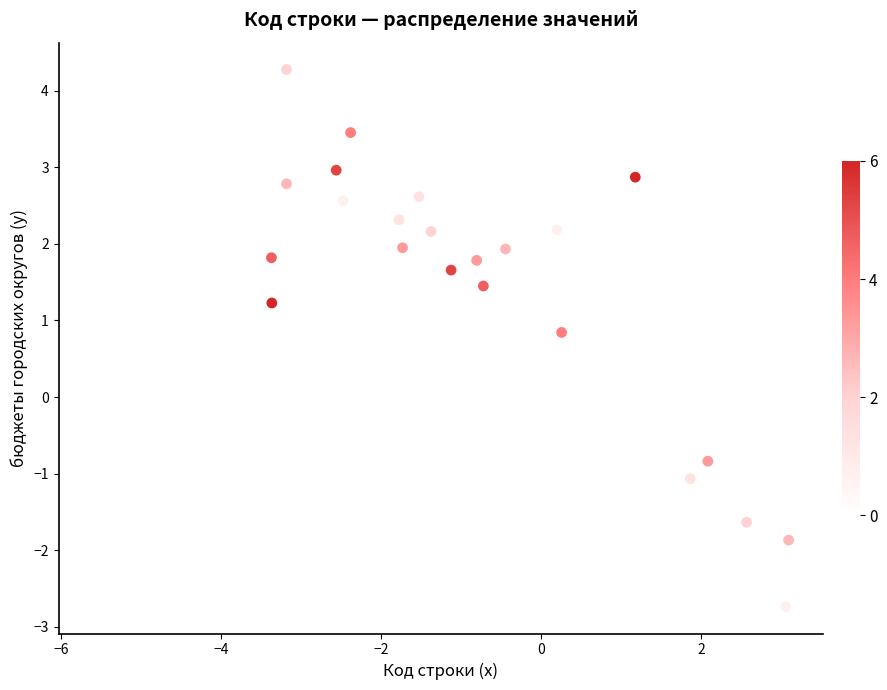

What Y value in the scatter plot is closest to 0?

0.3